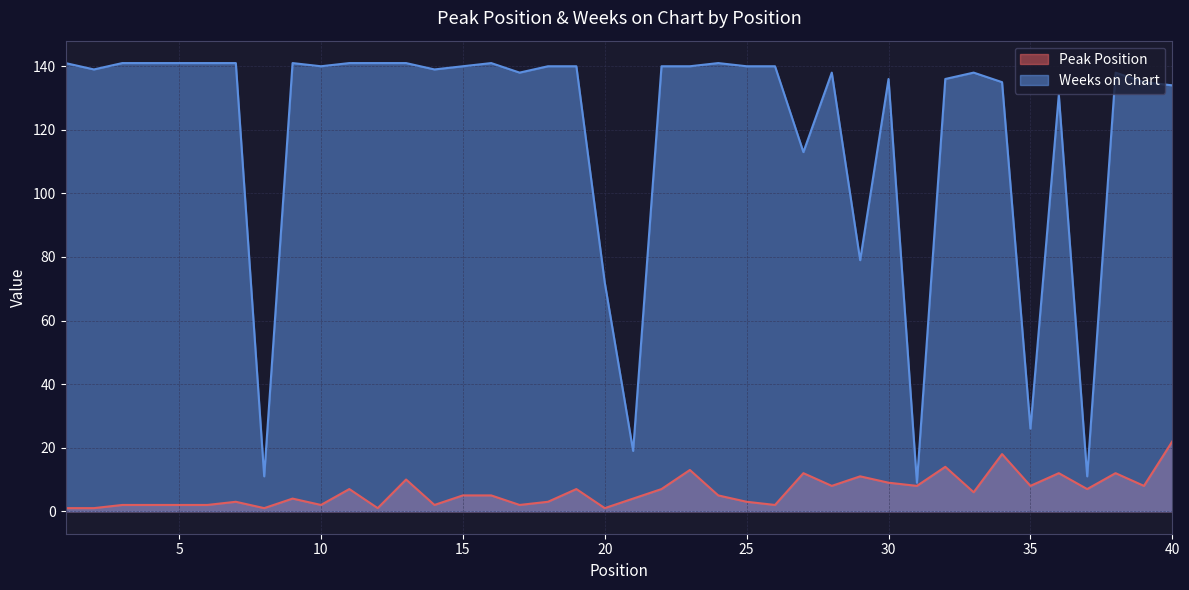

Which has a higher value, 7 or 1?

7